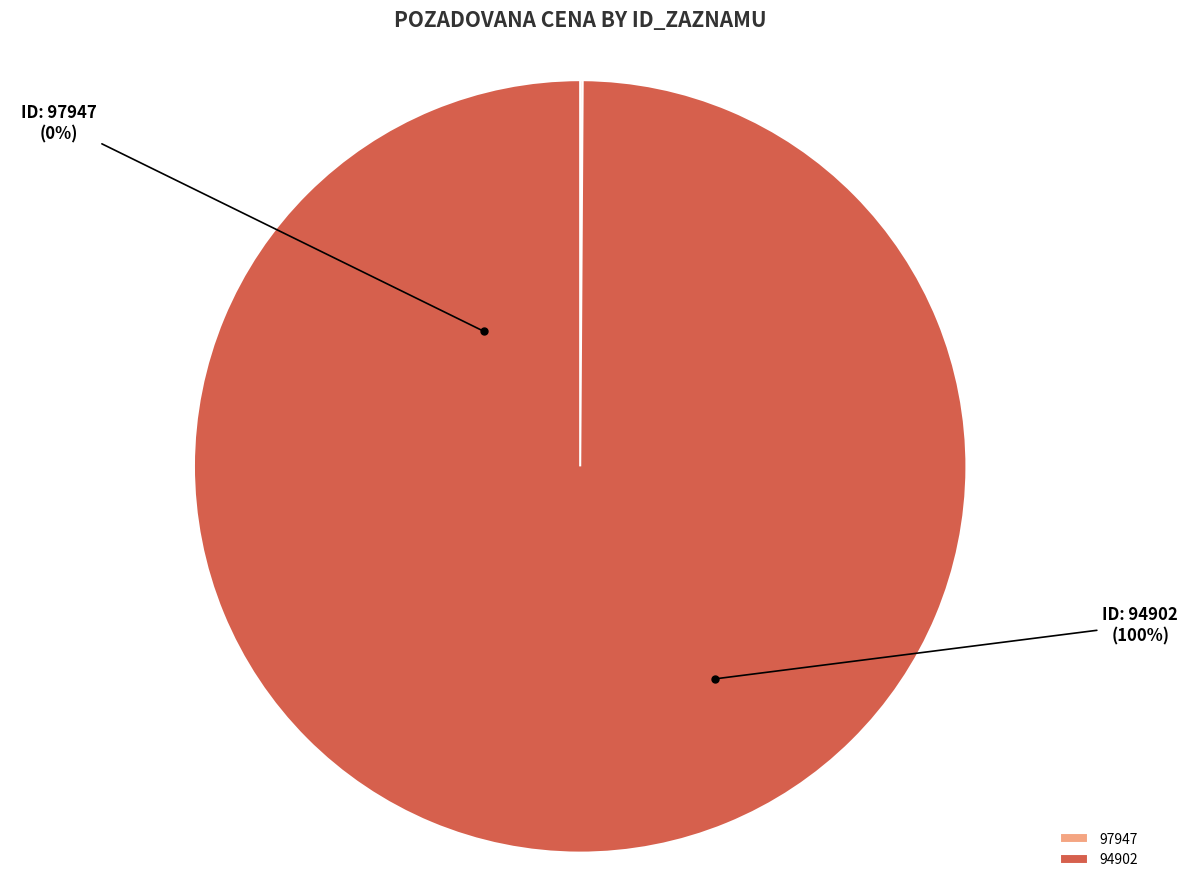

Which category has the smallest portion of the pie?

97947